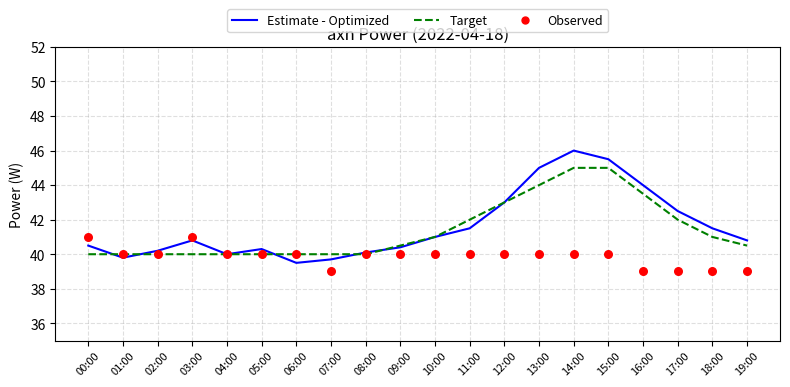

Which series reaches the maximum Y coordinate?

Estimate - Optimized